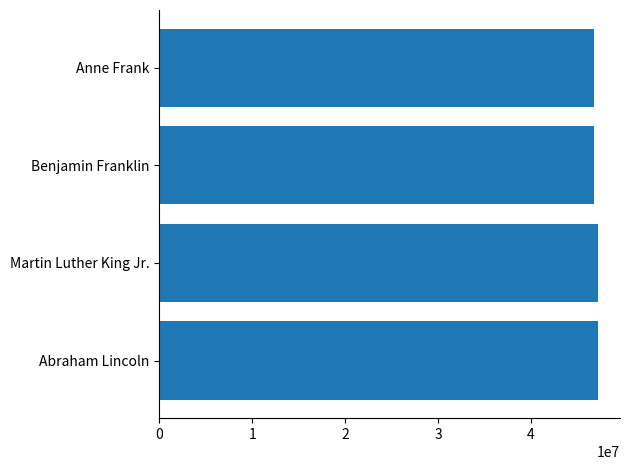

Is it true that the value at Anne Frank is 83104086?

False